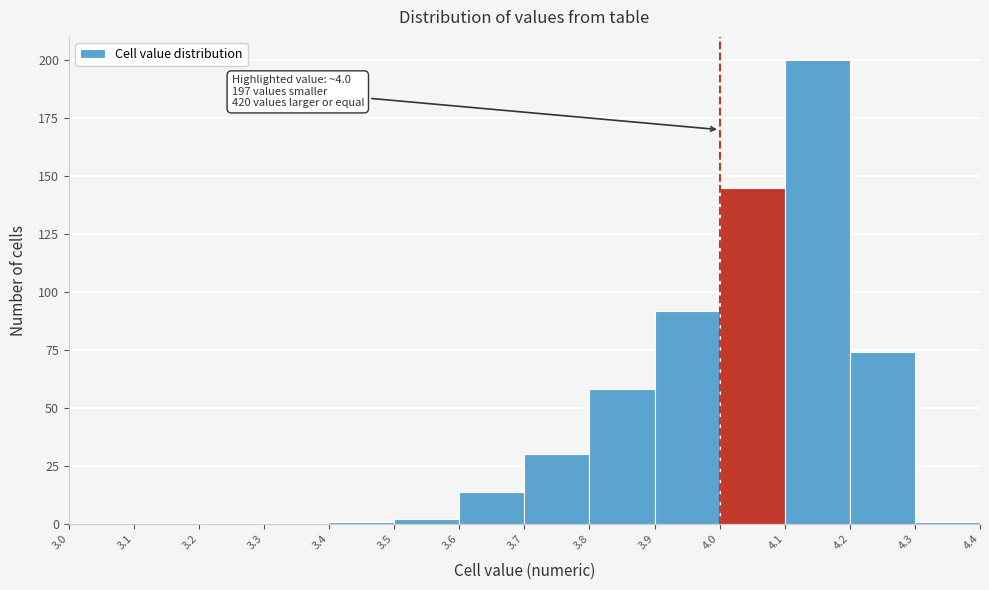

Which range on the x-axis has the tallest bar?

4.1 to 4.2